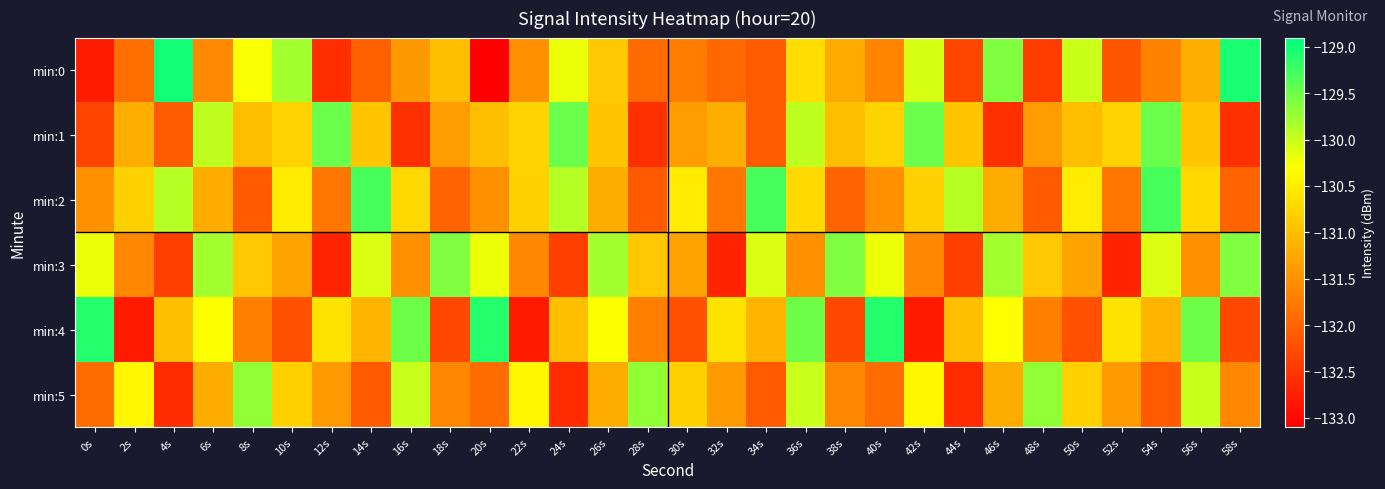

At which category does the chart reach its peak across all series?

4s